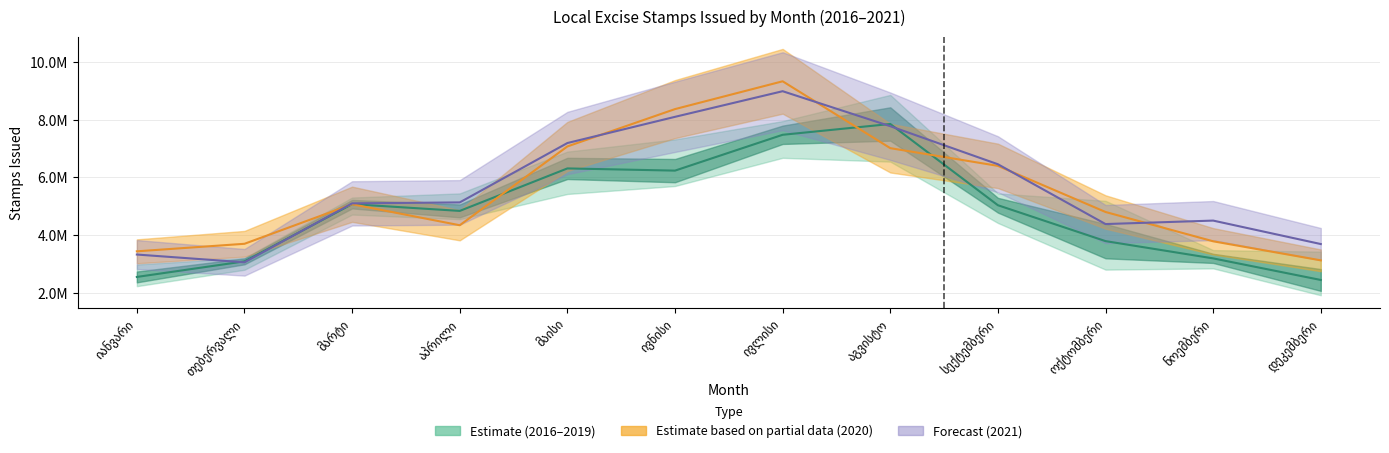

How many interior local valleys does the 2021 series have?

2